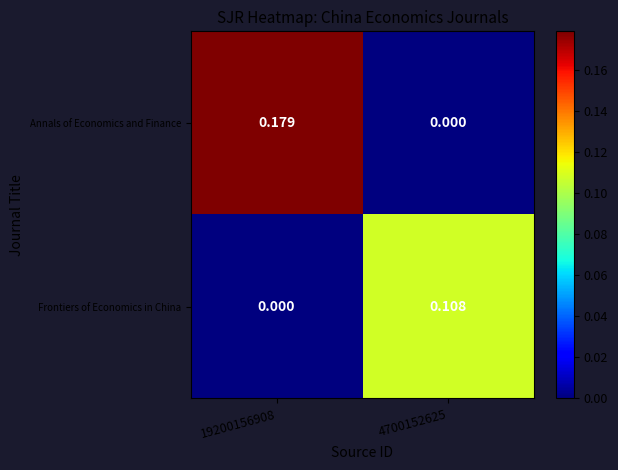

Which series has the largest total across all categories?

Annals of Economics and Finance